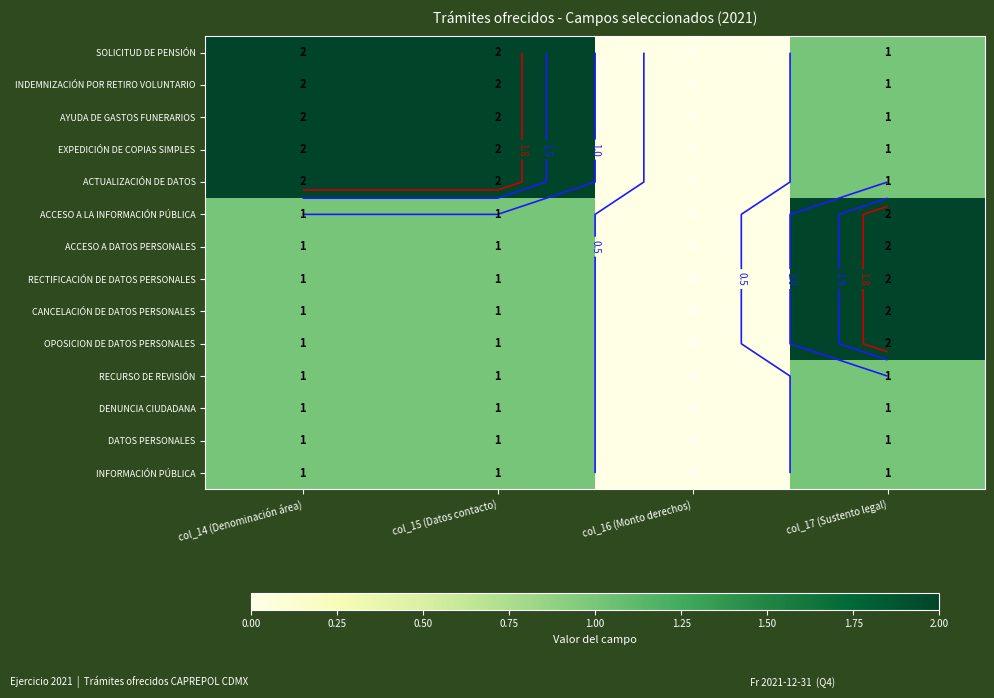

At how many categories does at least one series exceed 1?

3